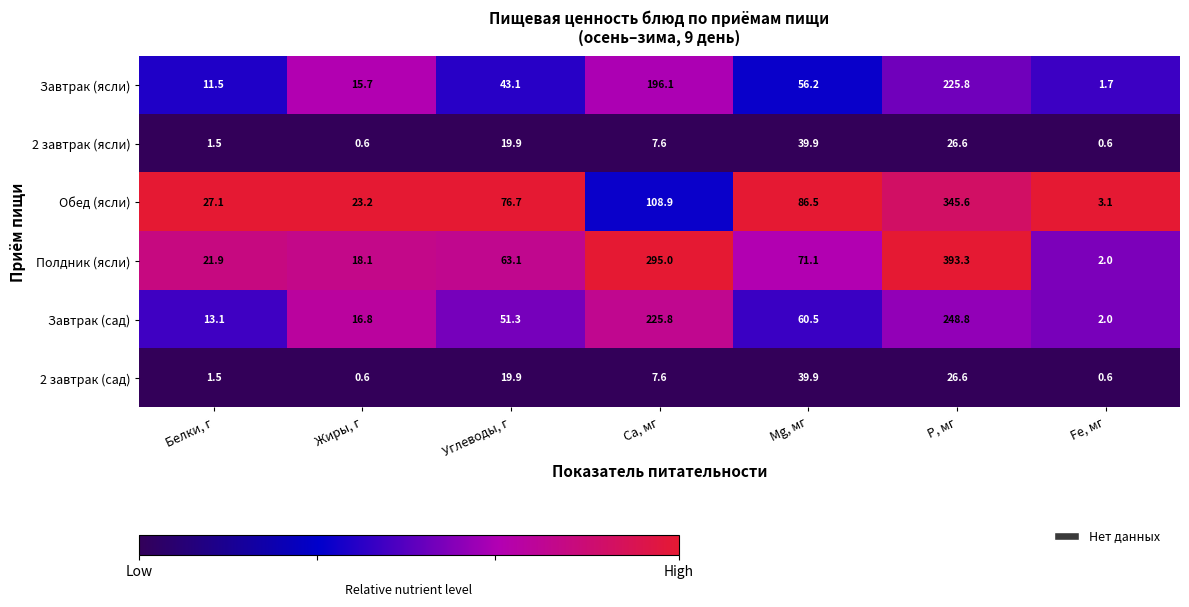

Read the 2 завтрак (ясли) value at Белки, г.

1.5